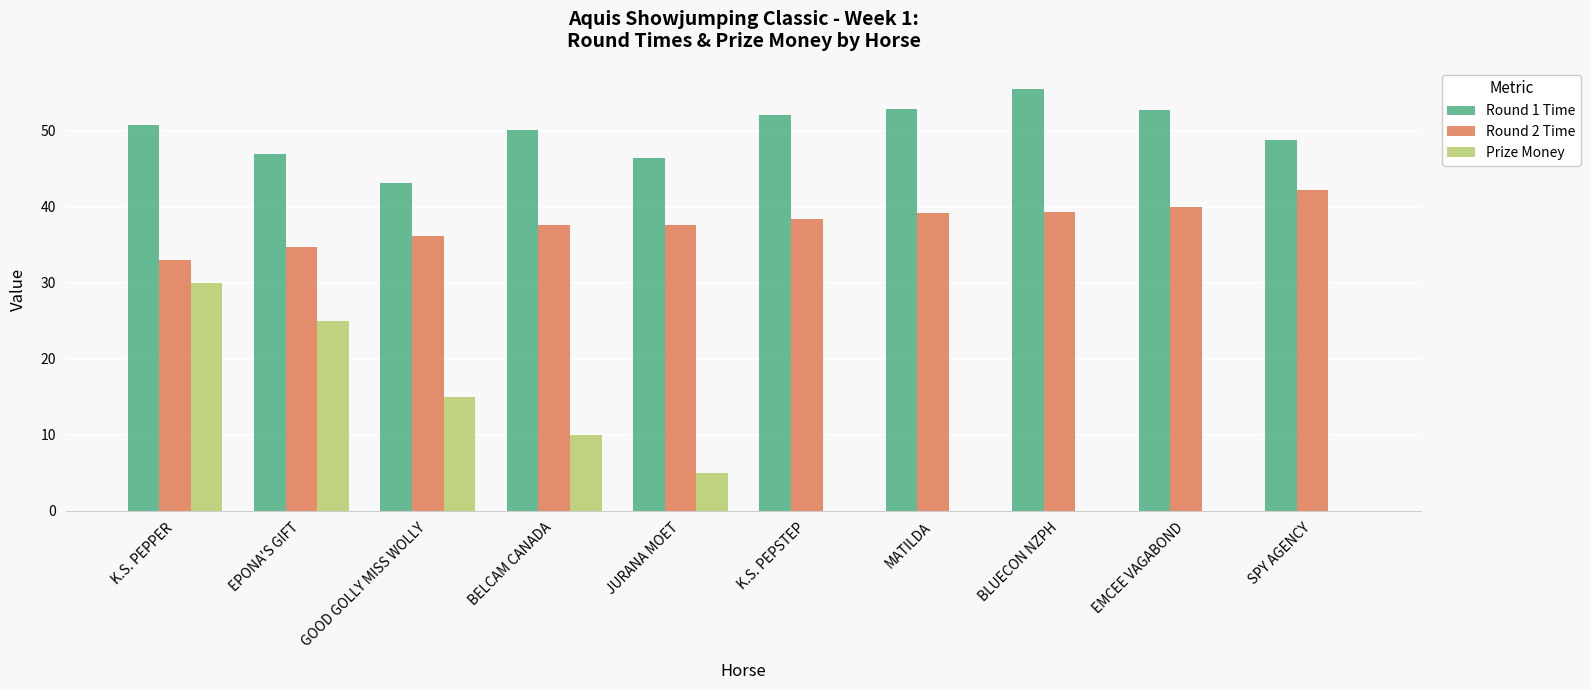

The Round 2 Time series shows 60.4 at BELCAM CANADA. True or false?

False